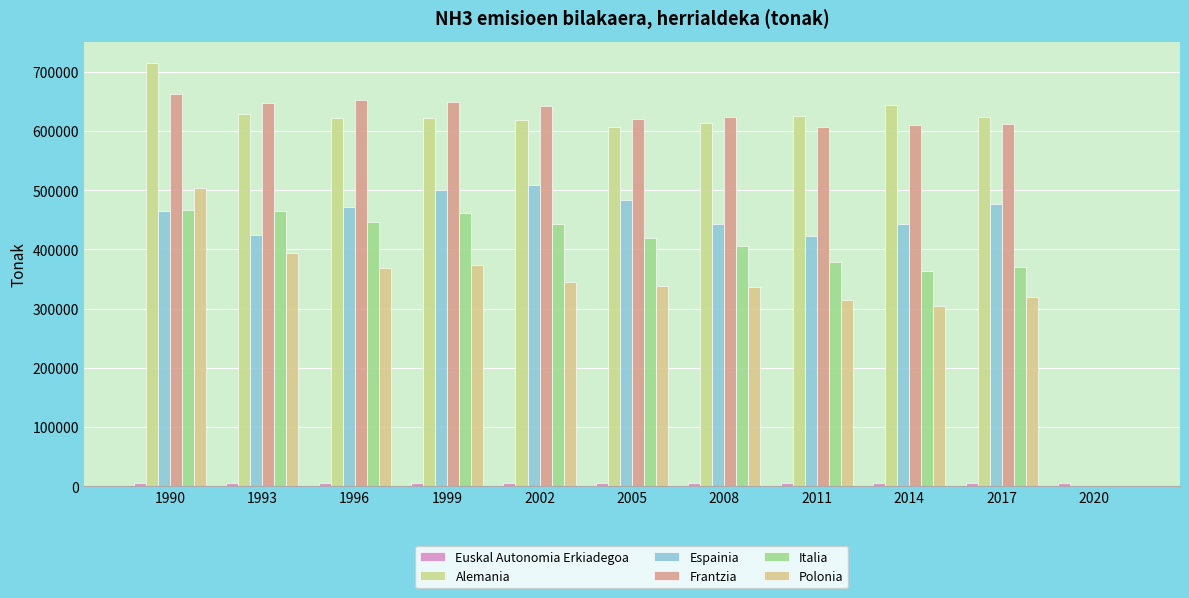

At which label is Euskal Autonomia Erkiadegoa closest to 5446?

2002